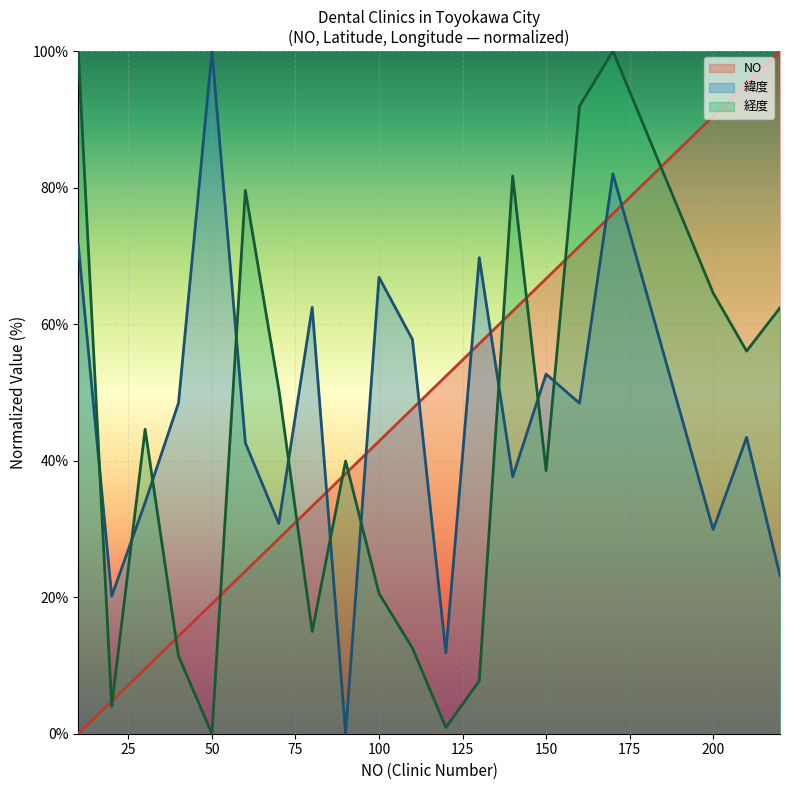

Between which two adjacent categories do 経度 and 緯度 first intersect?

10 and 20